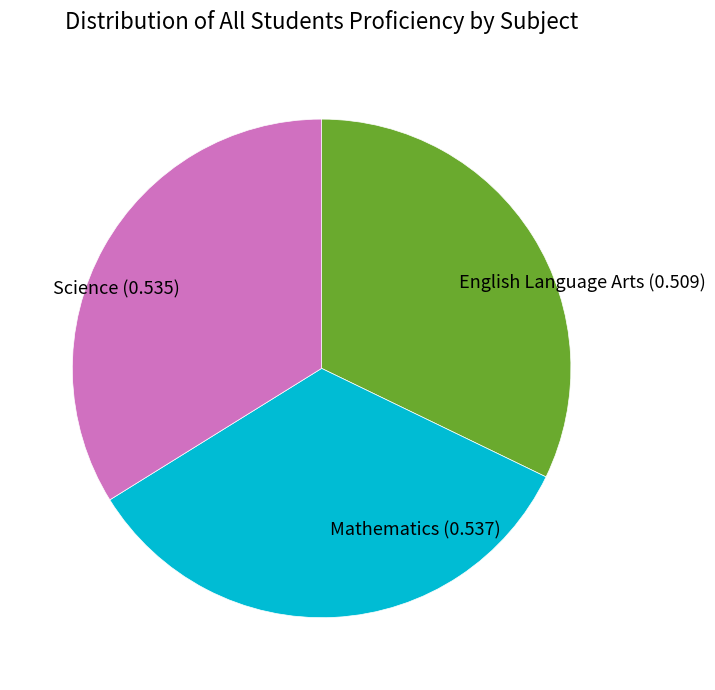

True or false: English Language Arts (0.509) accounts for 21% of the total.

False